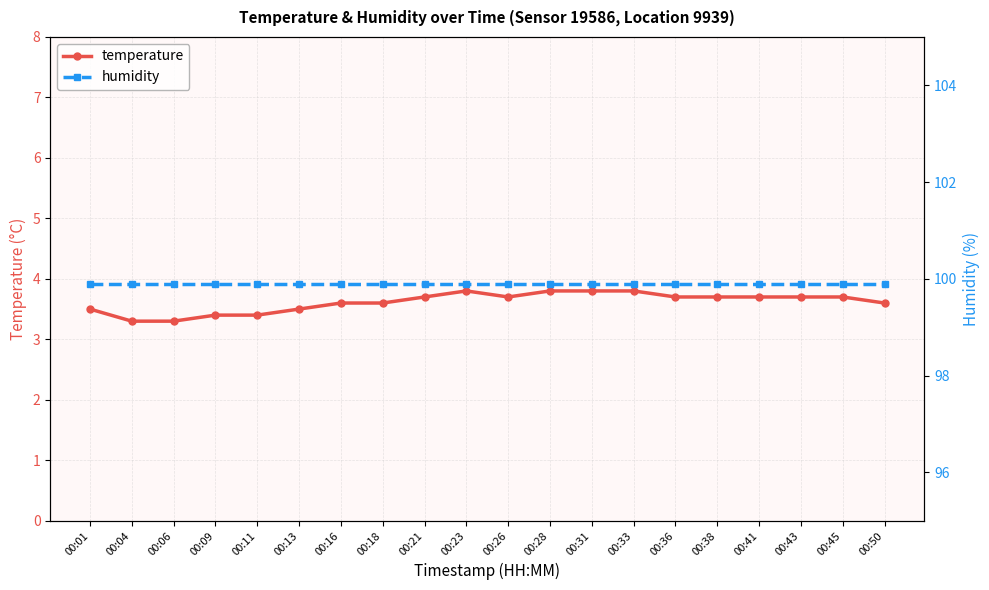

Which series has the largest total across all categories?

humidity